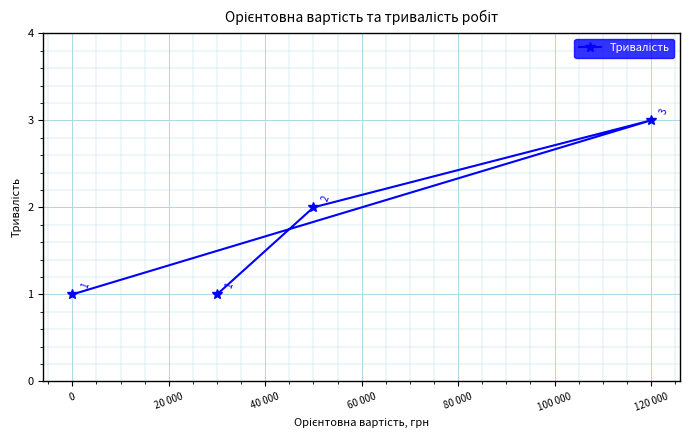

Is it true that the value at 0 is 1?

True